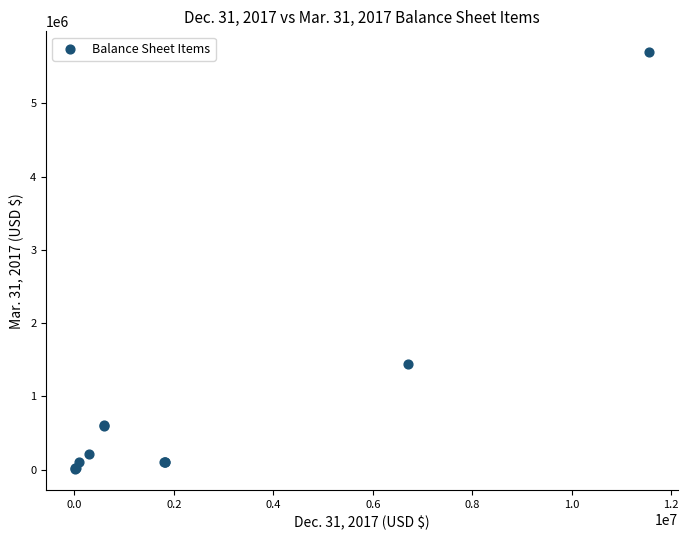

What Y value in the scatter plot is closest to 2852083?

1445552